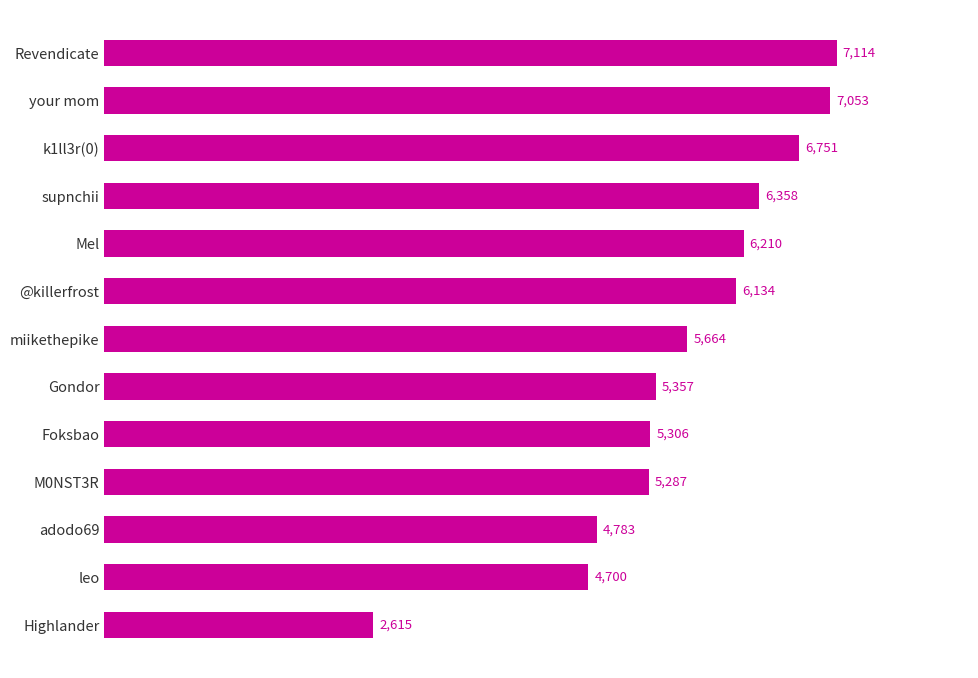

What is the label of the 2nd bar from the top?

your mom